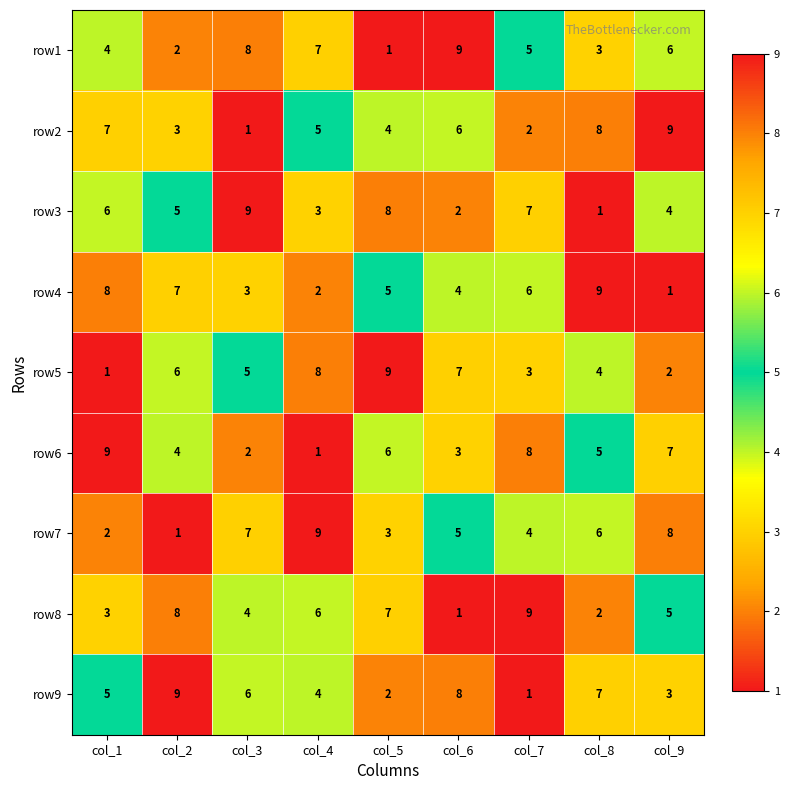

At which label does row4 reach its minimum?

col_9